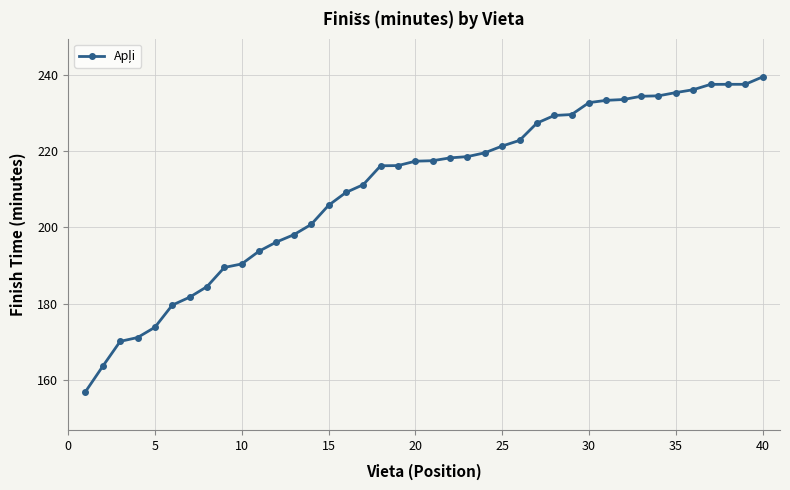

What is the average value?

210.5